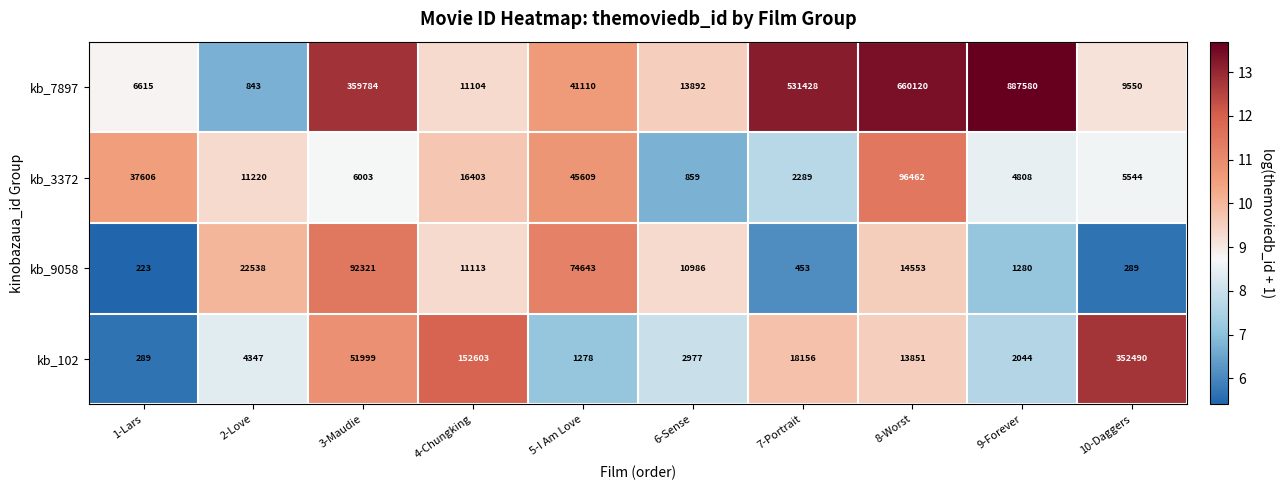

What is the lowest value of the kb_9058 series?

223